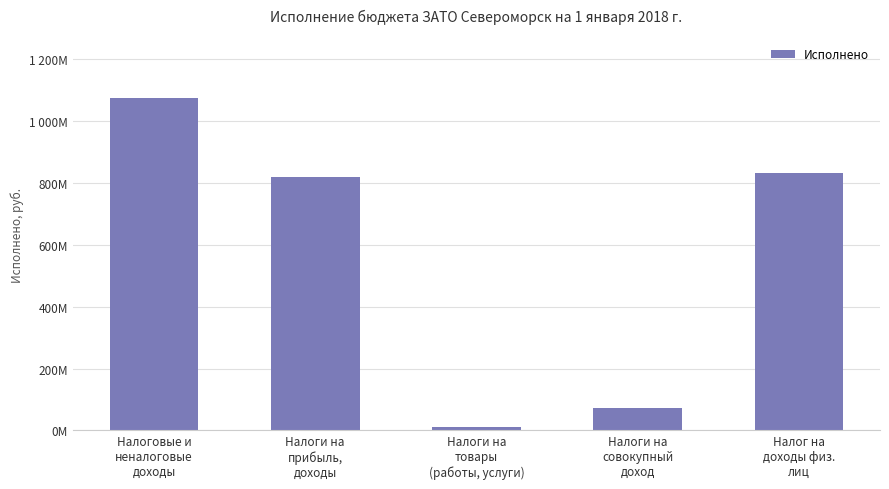

Reading left to right, what are all the values shown in this chart?

Налоговые и
неналоговые
доходы=1075838010.5	Налоги на
прибыль,
доходы=818040403.6	Налоги на
товары
(работы, услуги)=9305430.2	Налоги на
совокупный
доход=72237611.8	Налог на
доходы физ.
лиц=831525954.0